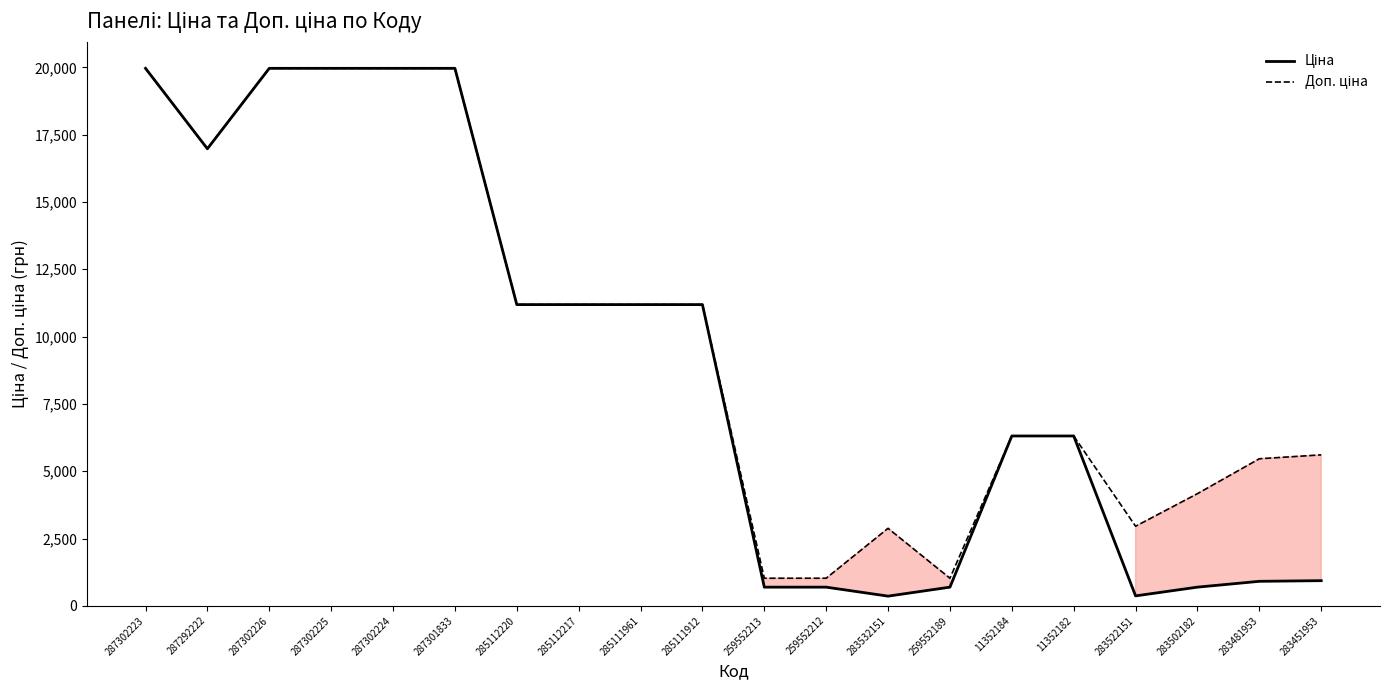

What is the maximum value shown in the chart?

19964.2